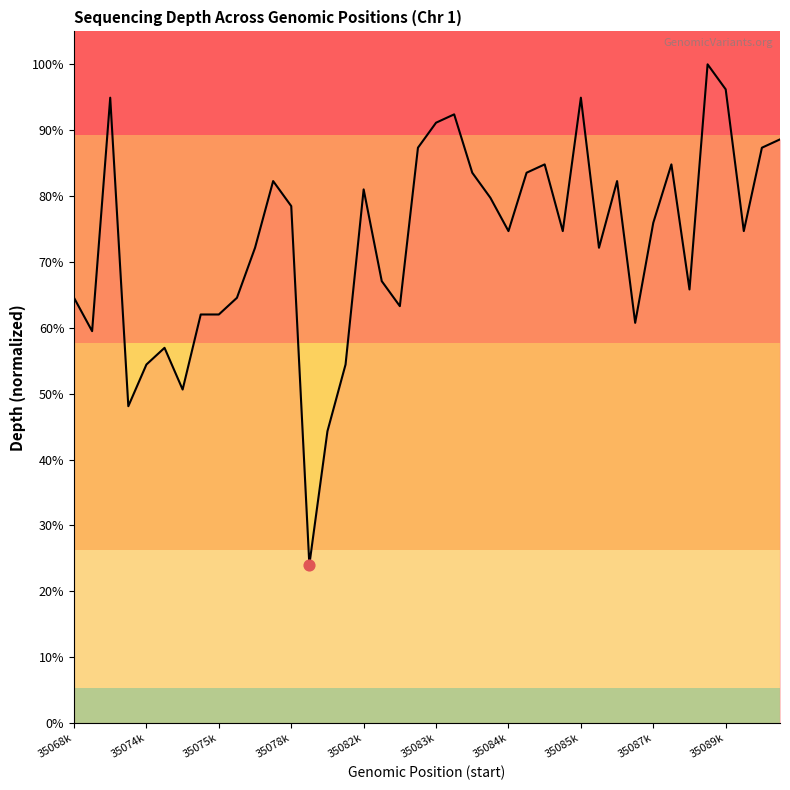

What is the minimum value shown in the chart?

24.1